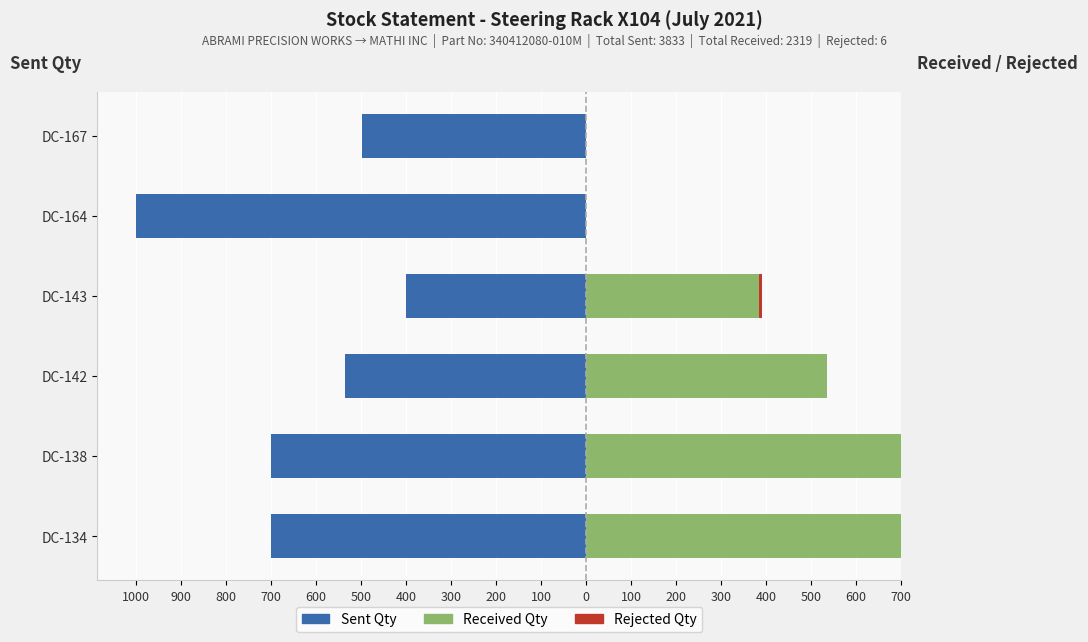

Does the chart contain any negative values?

Yes